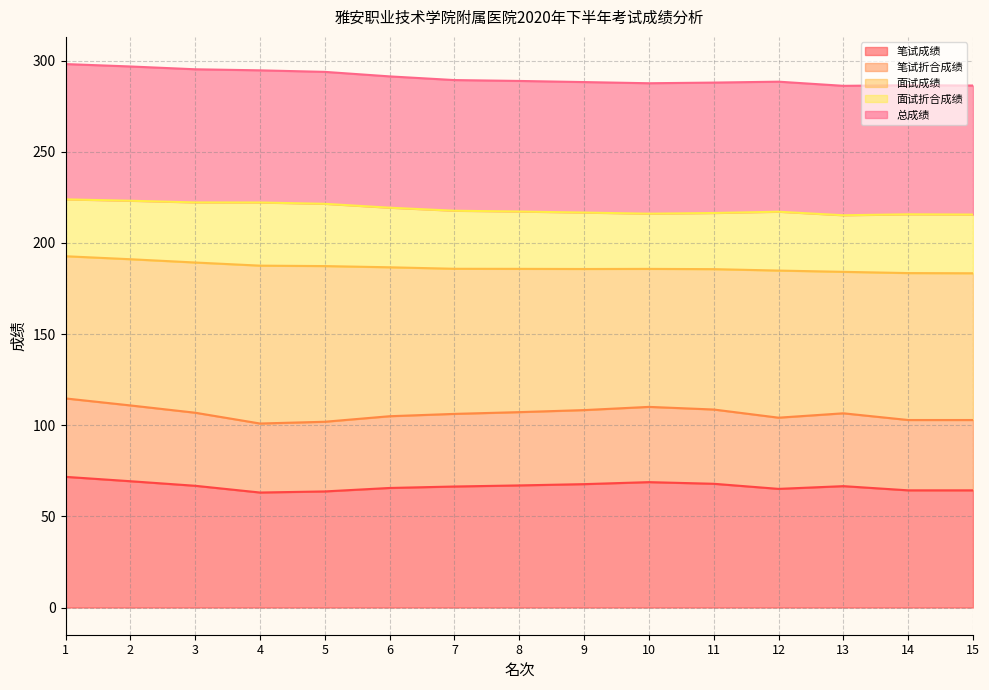

What is the total value across all series at 7?

289.4